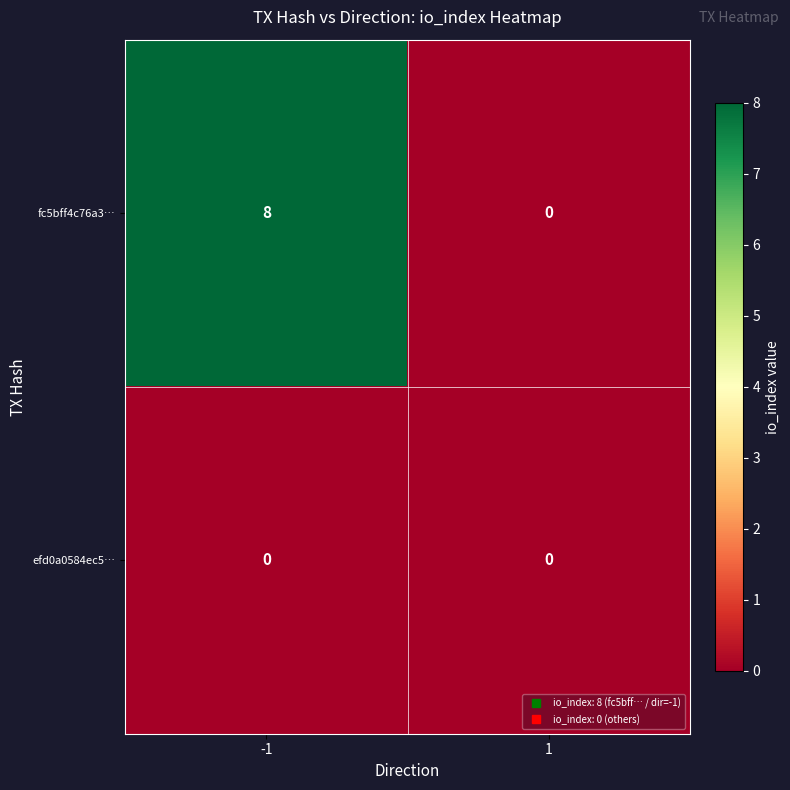

Reading right to left, what are all the values shown in this chart?

fc5bff4c76a3…: 1=0	-1=8
efd0a0584ec5…: 1=0	-1=0